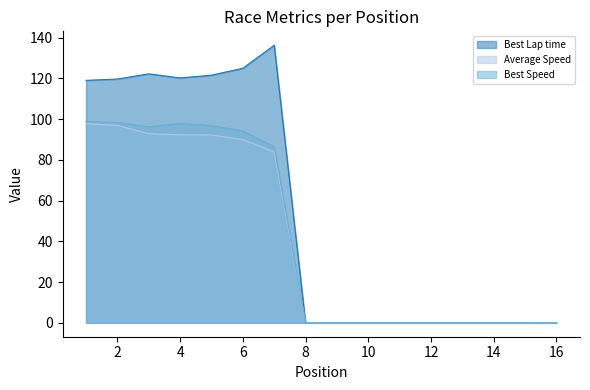

What are all the series names shown in the legend?

Best Lap time, Average Speed, Best Speed